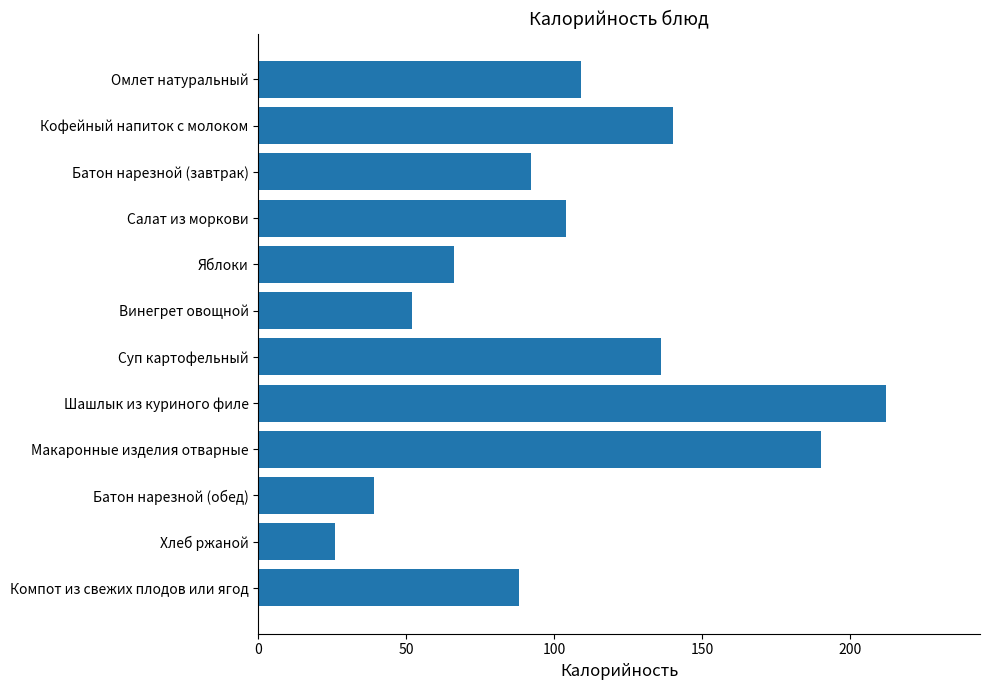

What is the difference between the maximum and minimum values?

186